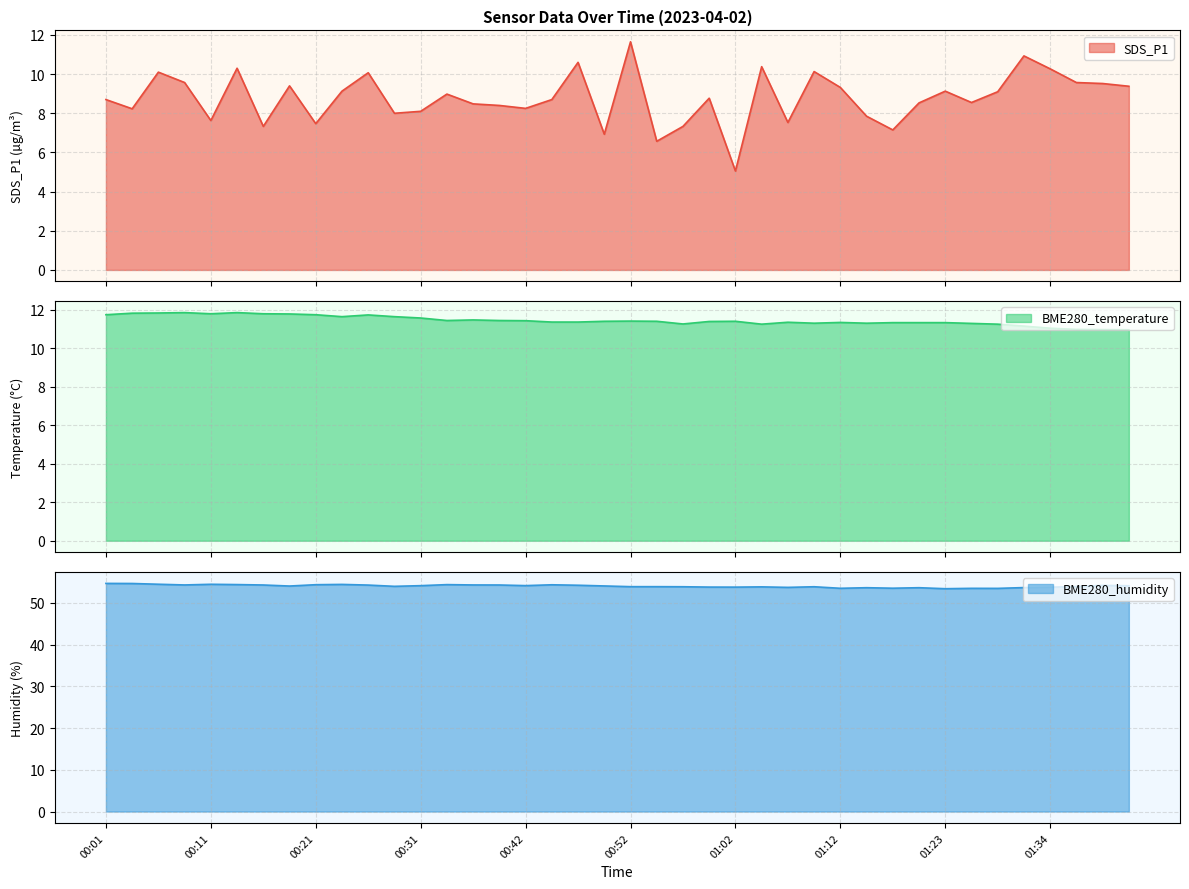

What is the approximate value of BME280_humidity at 01:29?

53.5